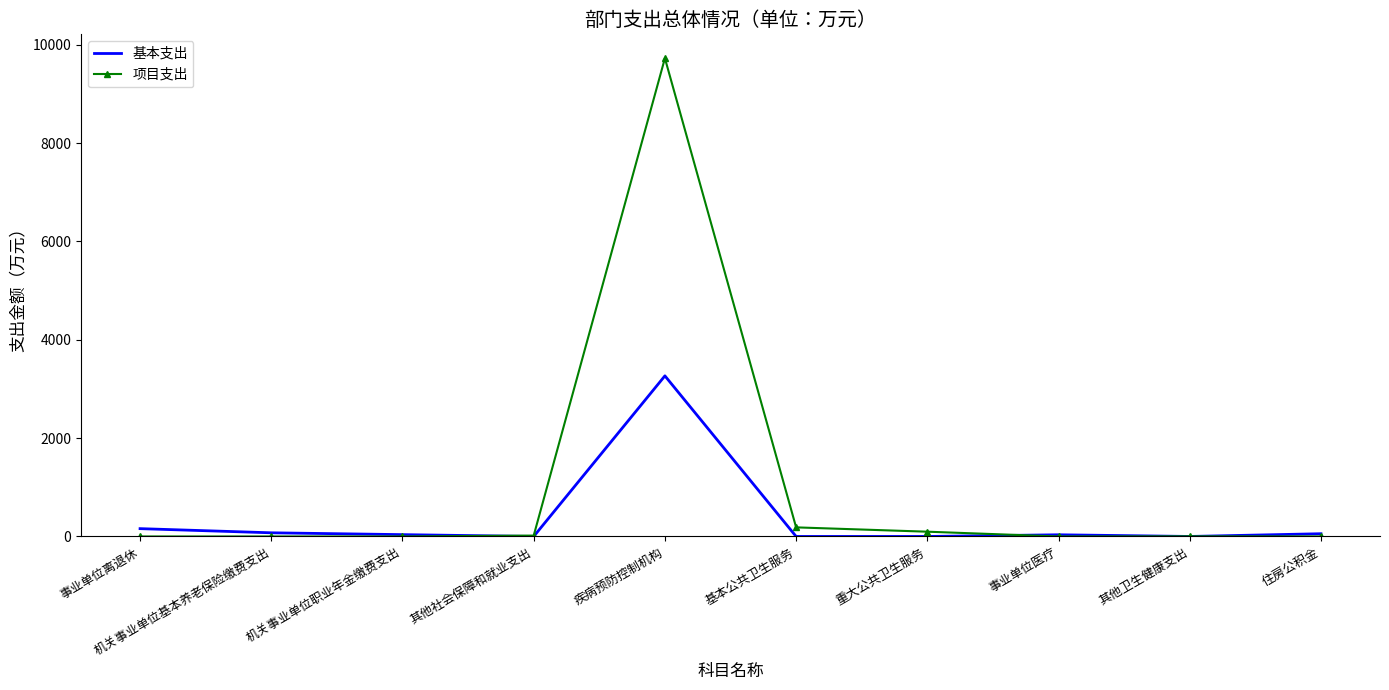

What is the difference between the highest and lowest values at 事业单位医疗?

34.4